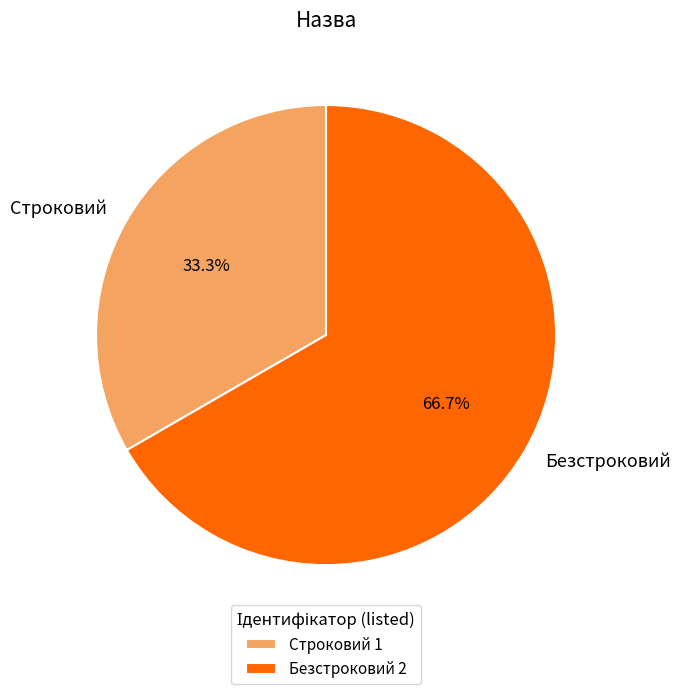

Approximately how many times larger is the value at Строковий compared to Безстроковий?

0.5